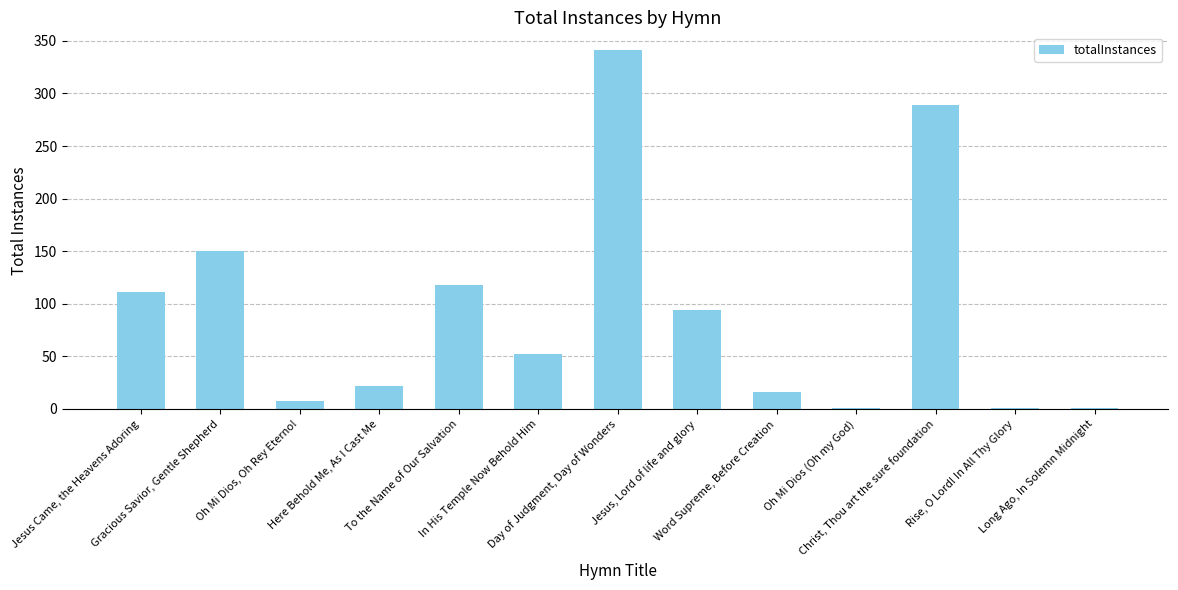

Approximately how many times larger is the value at Day of Judgment, Day of Wonders compared to Gracious Savior, Gentle Shepherd?

2.3